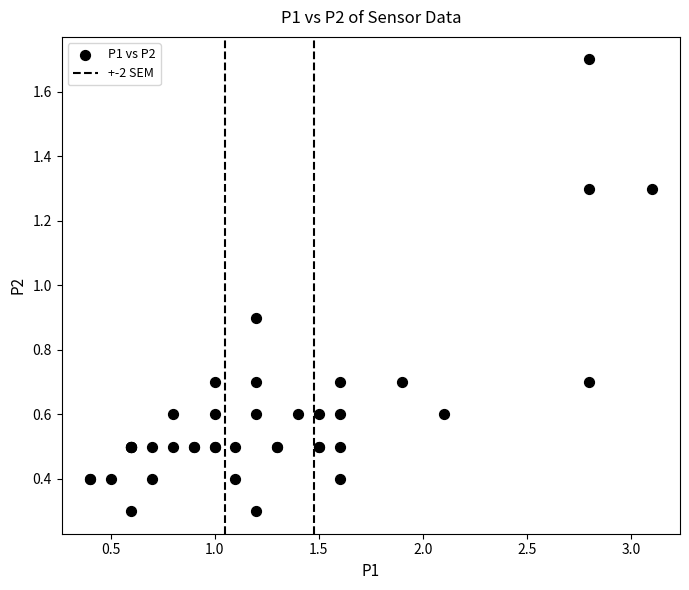

What Y value in the scatter plot is closest to 1?

0.9